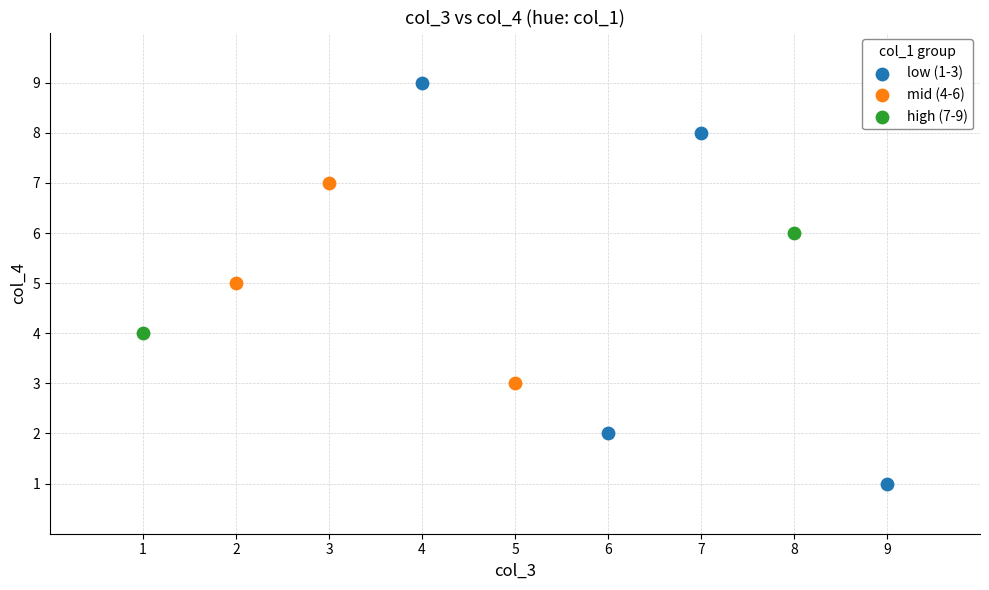

What are all the series names shown in the legend?

low (1-3), mid (4-6), high (7-9)